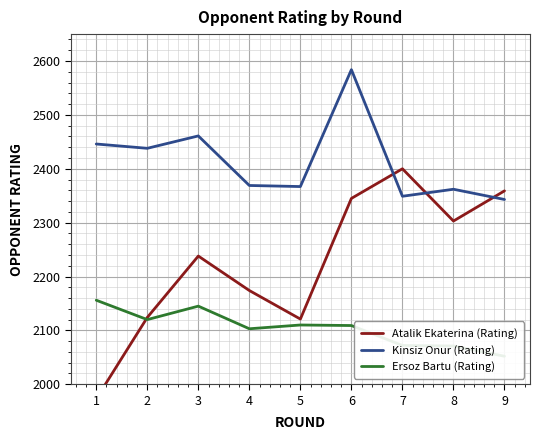

How many lines are shown in the chart?

3